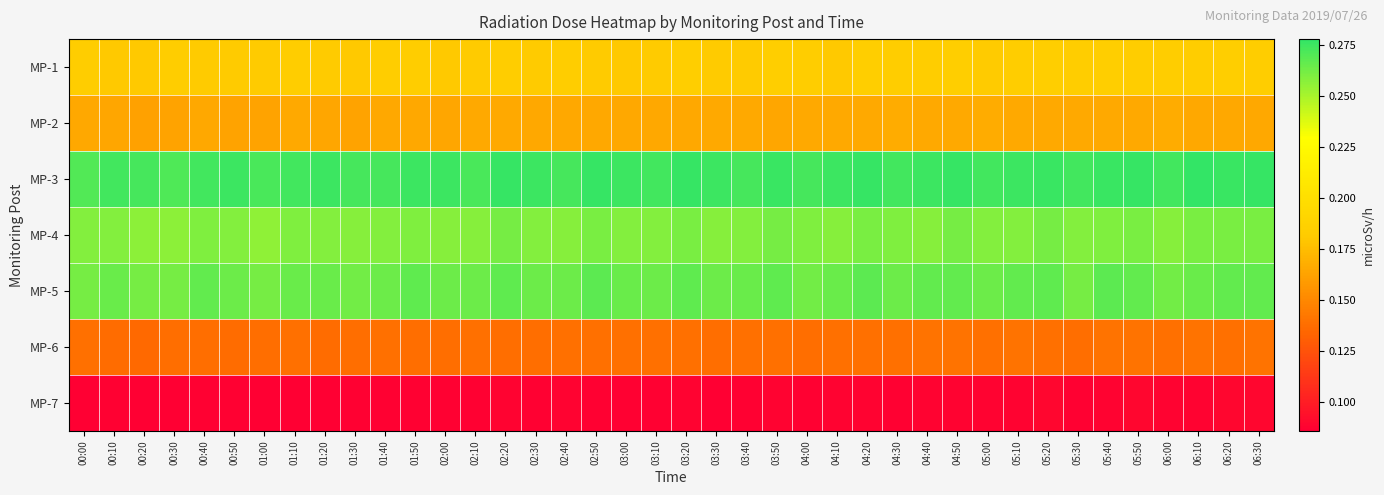

Count the number of data series in this chart.

7